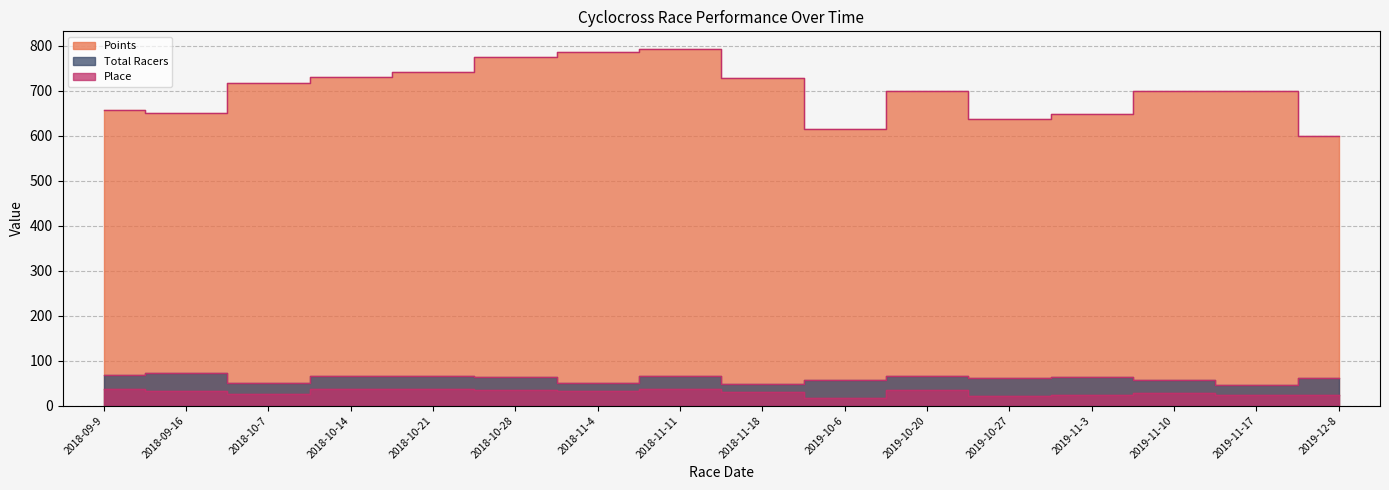

What is the sum of all Total Racers values?

964.0